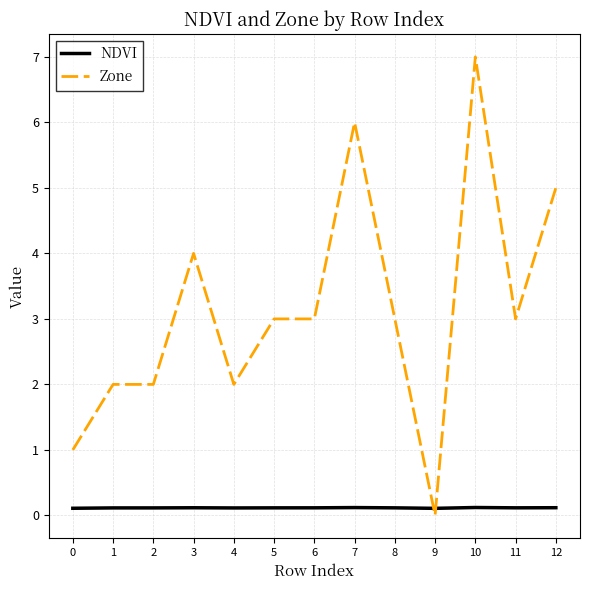

Which category has the highest value across all series?

10